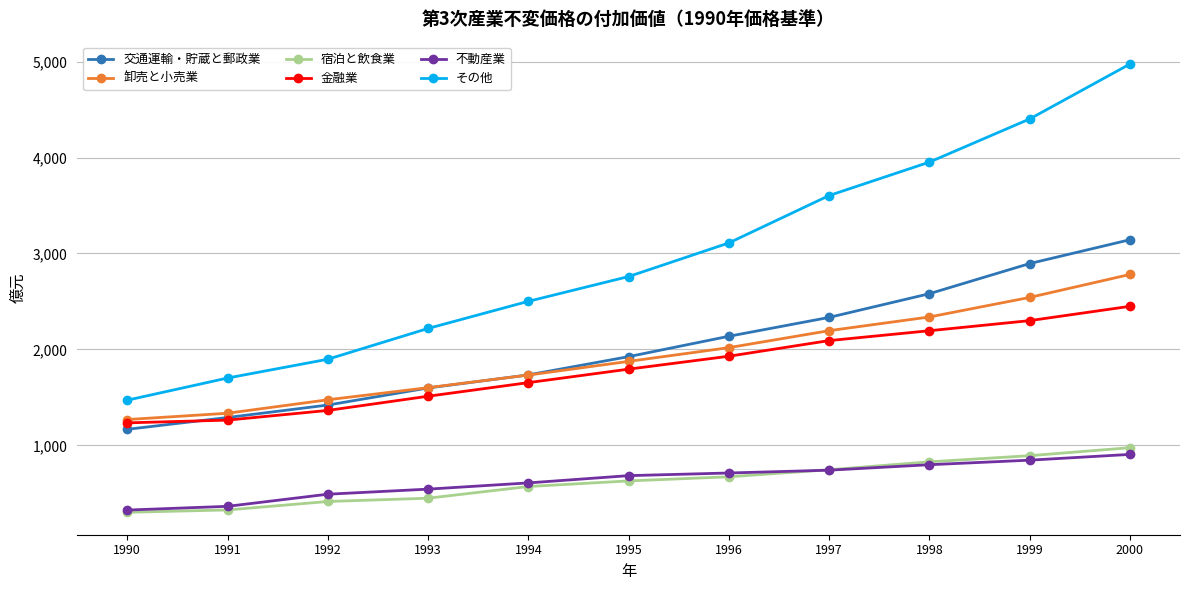

True or false: 不動産業 and 卸売と小売業 intersect in this chart.

False